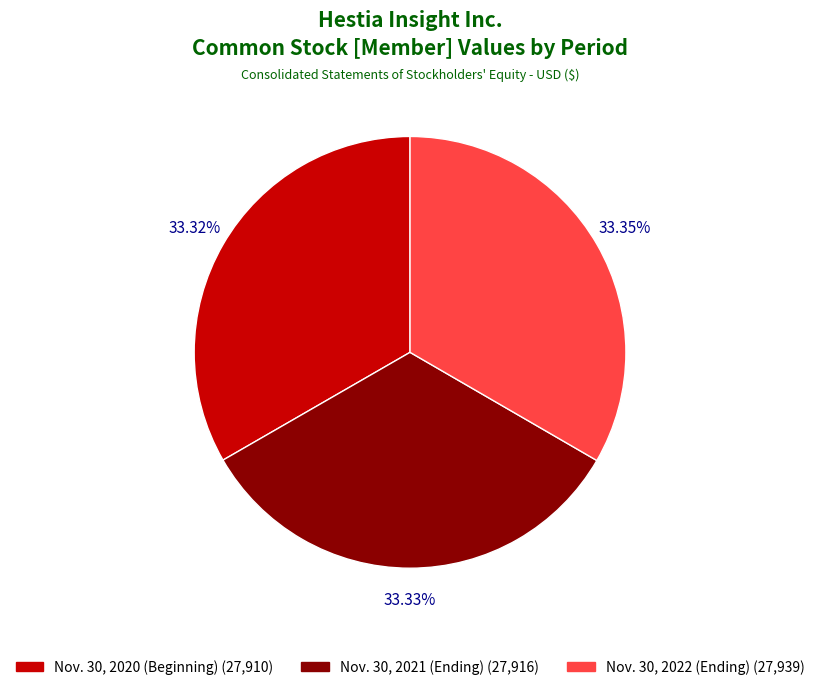

The Nov. 30, 2020 (Beginning) slice represents 33% of the pie. True or false?

True